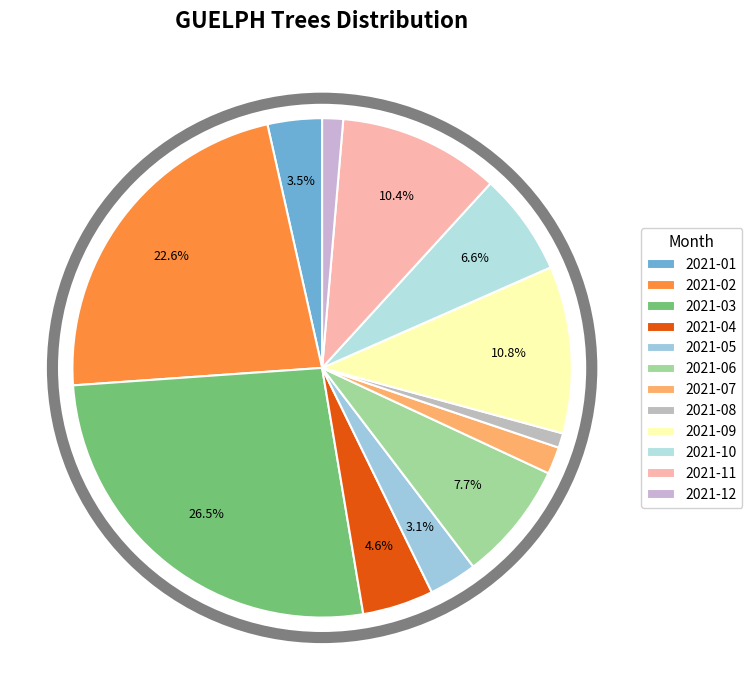

What percentage is the 2021-11 slice, to the nearest percent?

10%